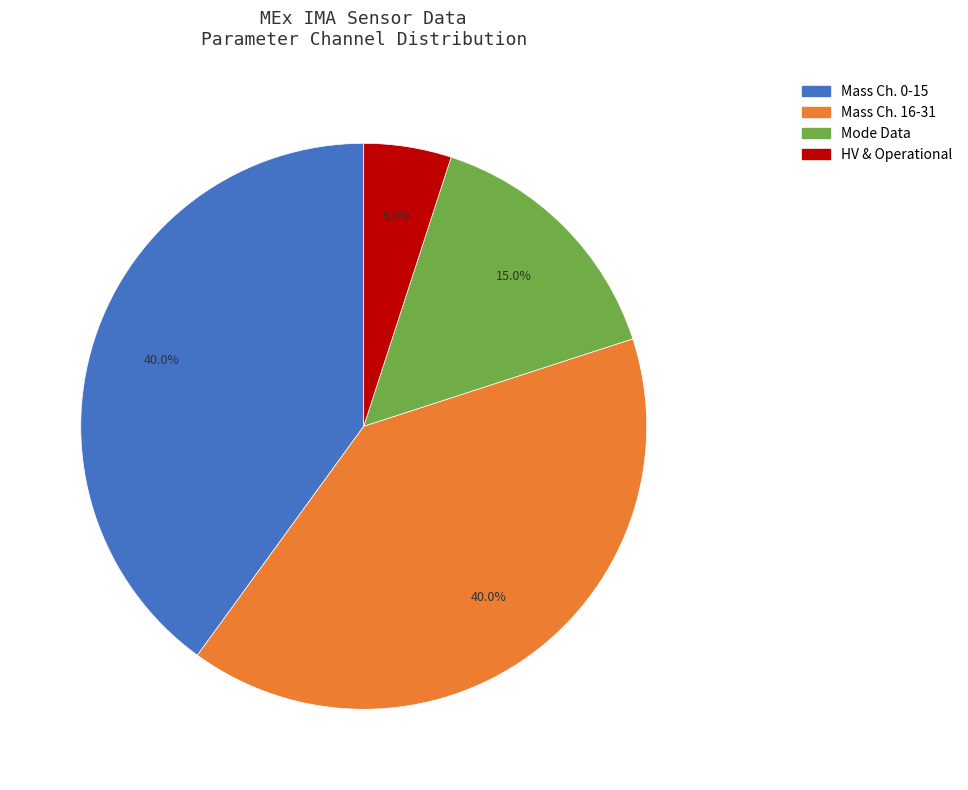

Is the sum of Mass Ch. 16-31 and HV & Operational greater than half?

No